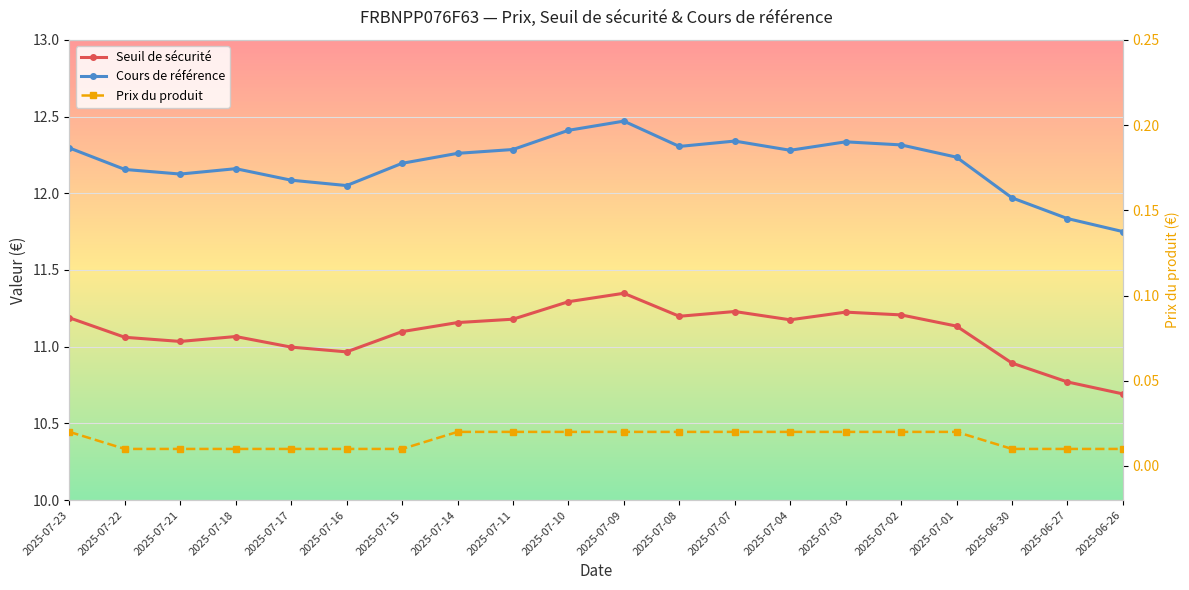

List the series in order of their peak value, lowest first.

Prix du produit, Seuil de sécurité, Cours de référence